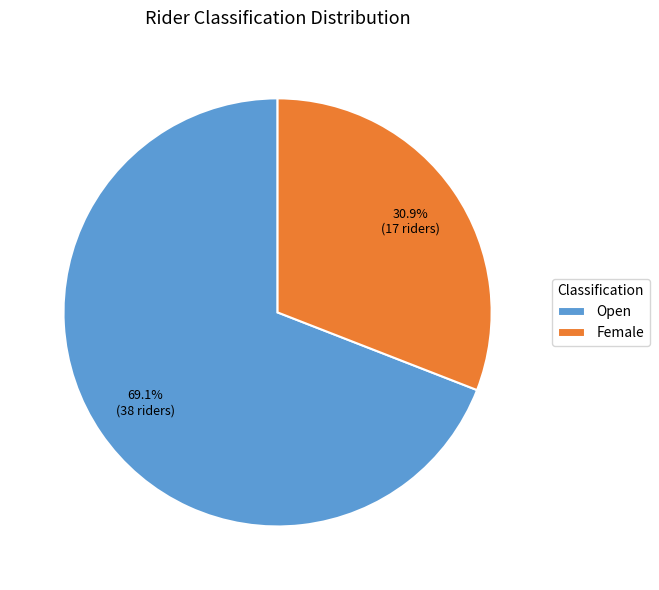

To the nearest percent, what is the combined percentage of Open and Female?

100%